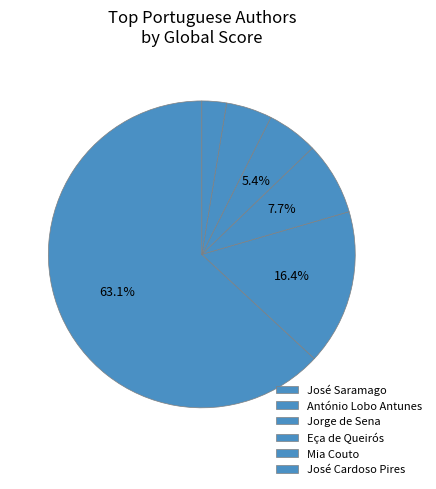

Count the number of slices in the pie.

6